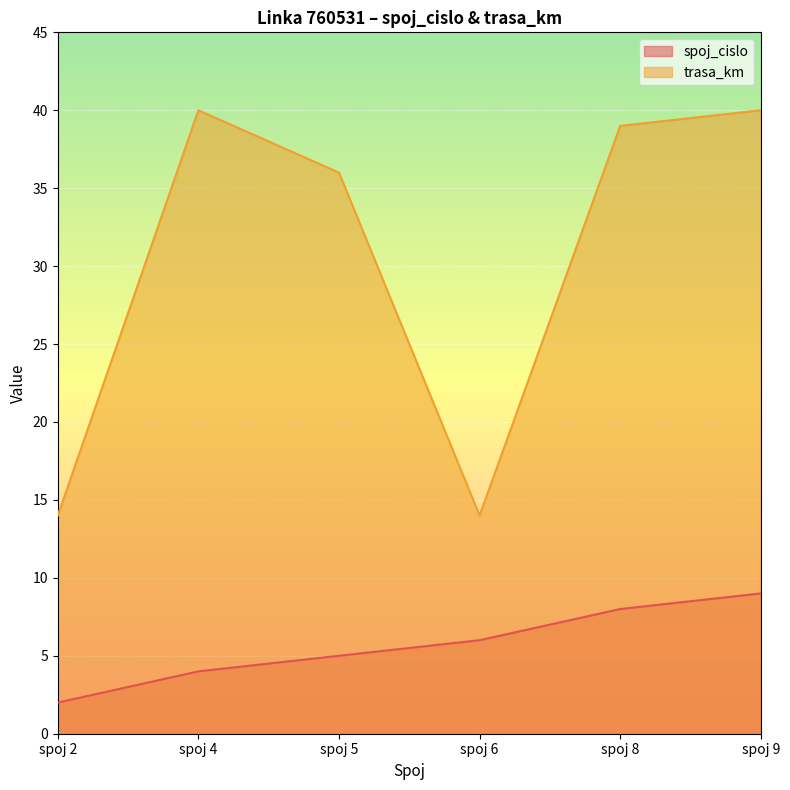

True or false: spoj_cislo has a value of 12 at spoj 9.

False